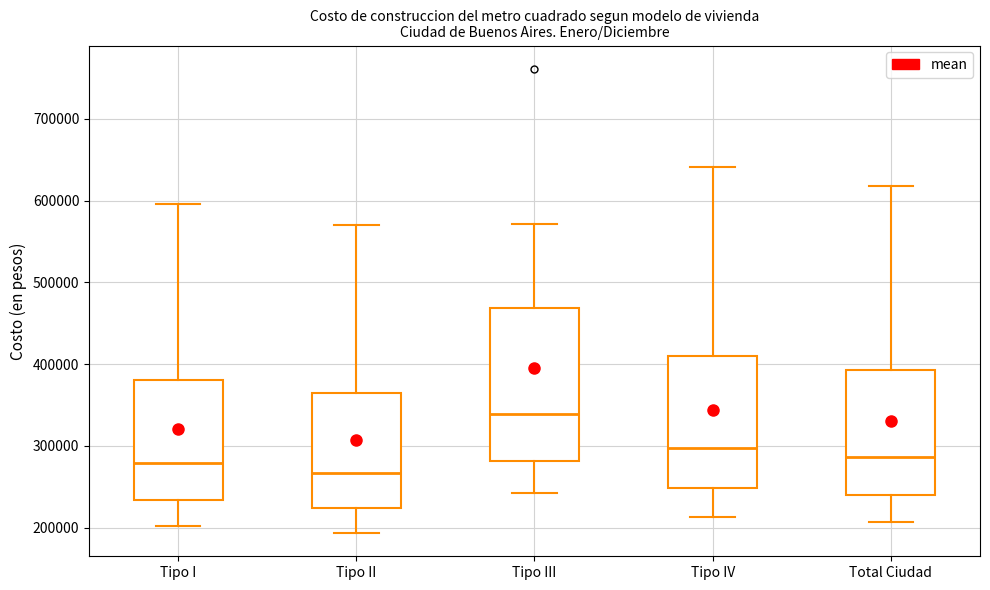

Reading left to right, transcribe this box plot: for each box, give where its median line is, the range the box spans, and where its two whiskers end, as read against the y-axis. The values are not printed on the chart, so give them approximately, as read against the axis.

Tipo I: median 280000, box 230000 to 380000, whiskers 200000 to 600000
Tipo II: median 270000, box 220000 to 360000, whiskers 190000 to 570000
Tipo III: median 340000, box 280000 to 470000, whiskers 240000 to 570000
Tipo IV: median 300000, box 250000 to 410000, whiskers 210000 to 640000
Total Ciudad: median 290000, box 240000 to 390000, whiskers 210000 to 620000